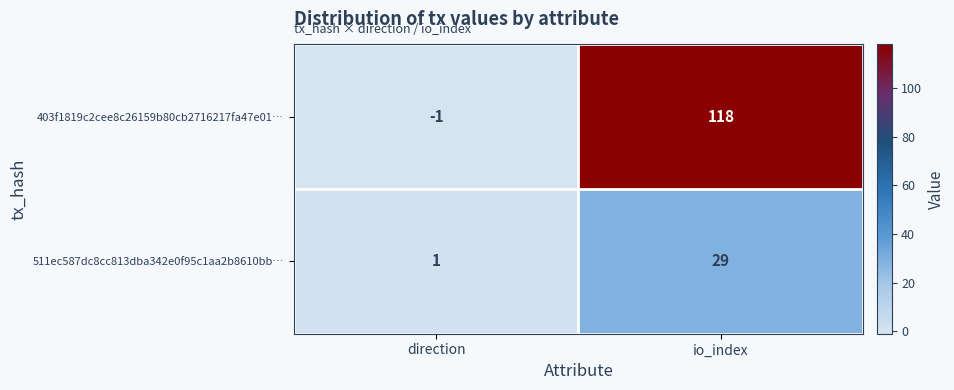

Which series has the largest total across all categories?

403f1819c2cee8c26159b80cb2716217fa47e01…